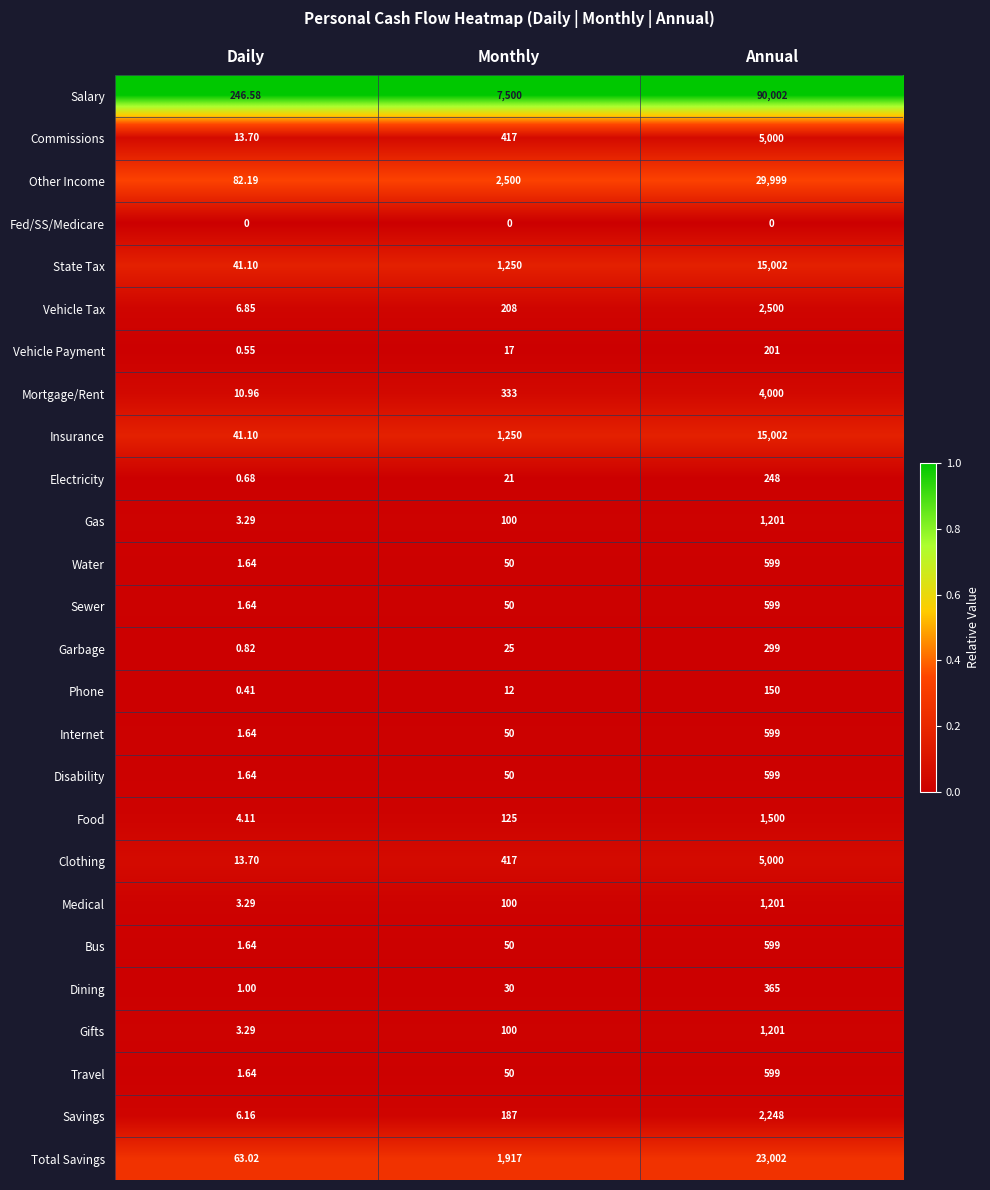

At which label is Vehicle Tax closest to 1253?

Monthly